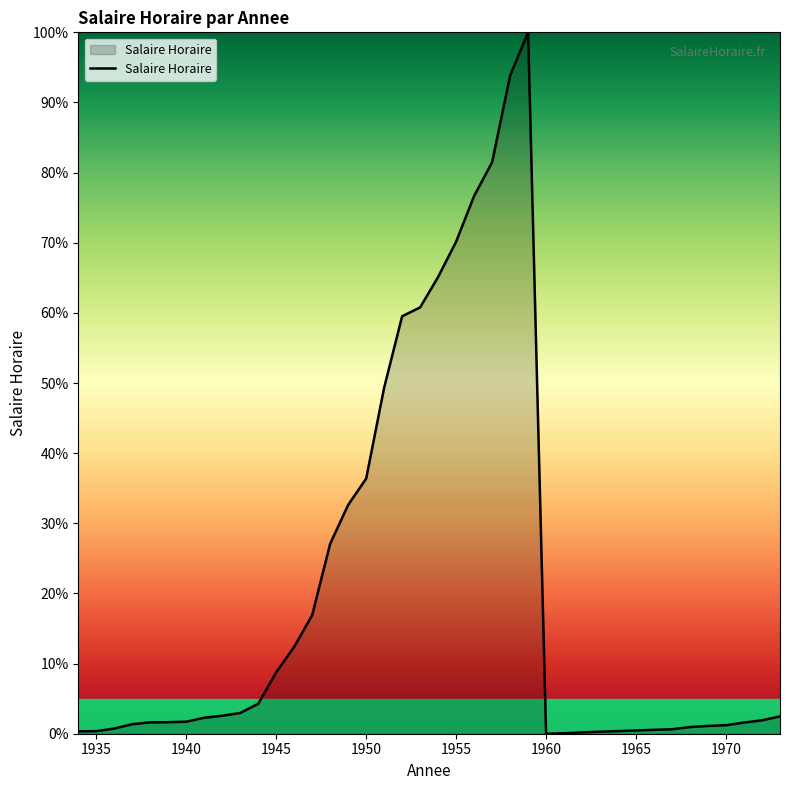

What is the difference between the maximum and minimum values?

100.0